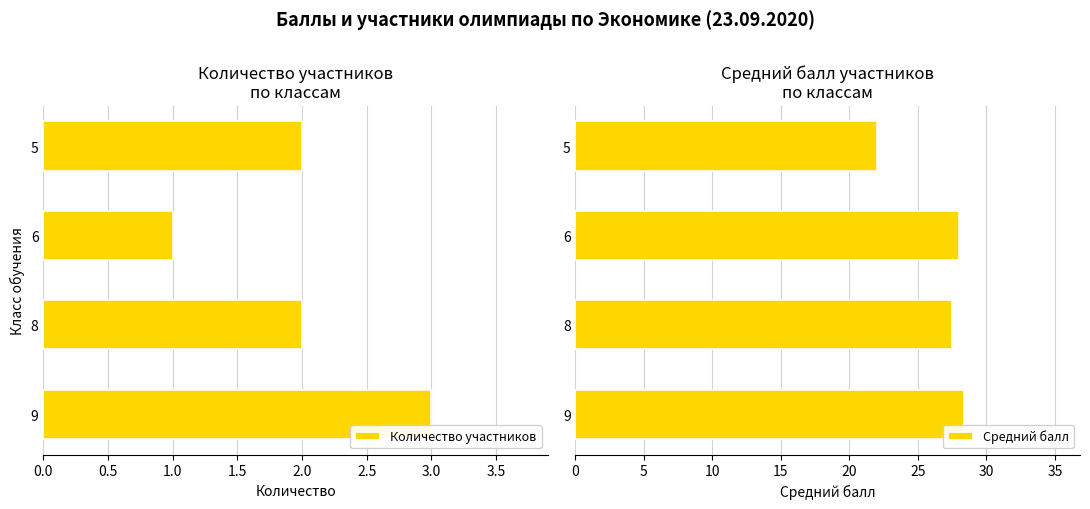

True or false: Количество участников has a value of 3.0 at 8.

False